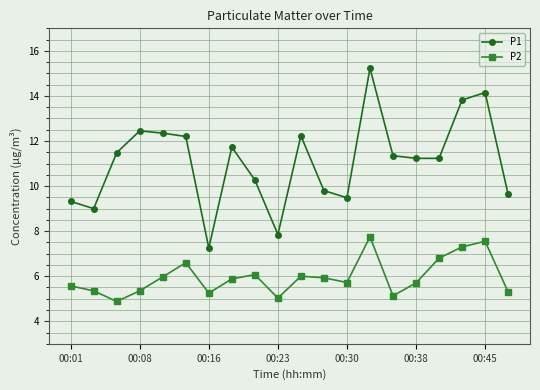

True or false: P2 has more than 1 interior local peaks.

True